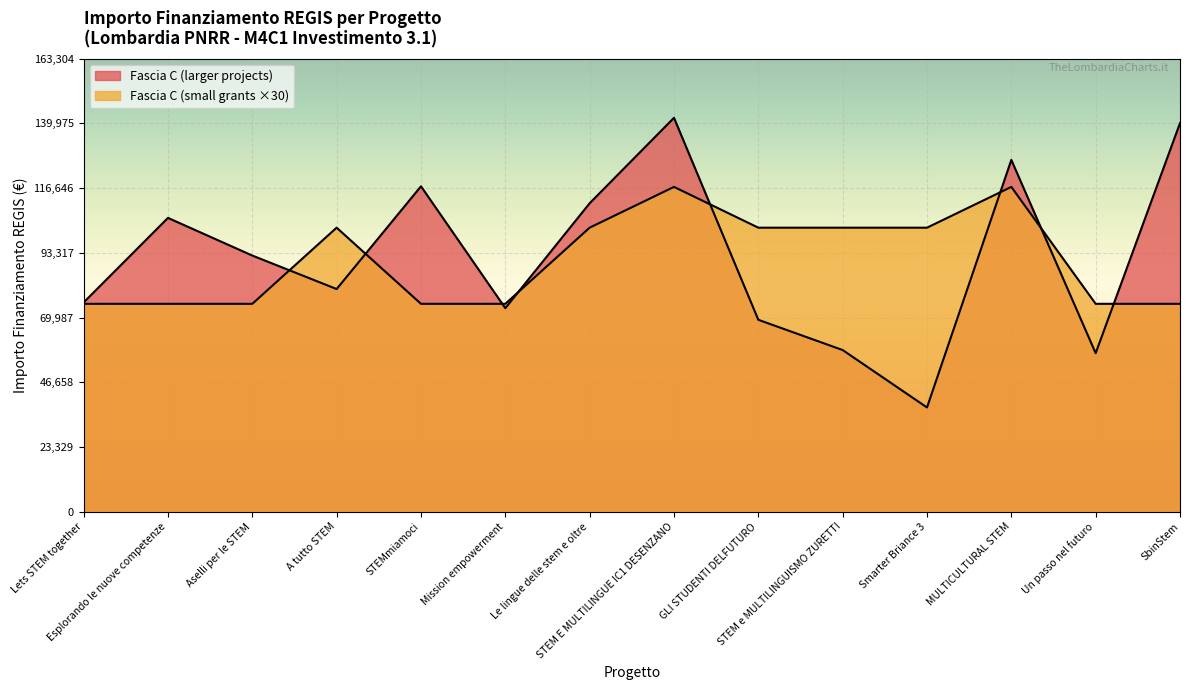

Reading right to left, list all the values displayed in this chart.

Fascia C: SbinStem=140087.5	Un passo nel futuro=57143.9	MULTICULTURAL STEM=126823.9	Smarter Briance 3=37577.6	STEM e MULTILINGUISMO ZURETTI=58273.5	GLI STUDENTI DELFUTURO=69180.1	STEM E MULTILINGUE IC1 DESENZANO=142004.3	Le lingue delle stem e oltre=111198.7	Mission empowerment=73375.7	STEMmiamoci=117311.1	A tutto STEM=80270.1	Aselli per le STEM=92341.9	Esplorando le nuove competenze=105915.0	Lets STEM together=75442.6
Fascia A/B: SbinStem=74940.0	Un passo nel futuro=74940.0	MULTICULTURAL STEM=117090.0	Smarter Briance 3=102390.0	STEM e MULTILINGUISMO ZURETTI=102390.0	GLI STUDENTI DELFUTURO=102390.0	STEM E MULTILINGUE IC1 DESENZANO=117090.0	Le lingue delle stem e oltre=102390.0	Mission empowerment=74940.0	STEMmiamoci=74940.0	A tutto STEM=102390.0	Aselli per le STEM=74940.0	Esplorando le nuove competenze=74940.0	Lets STEM together=74940.0